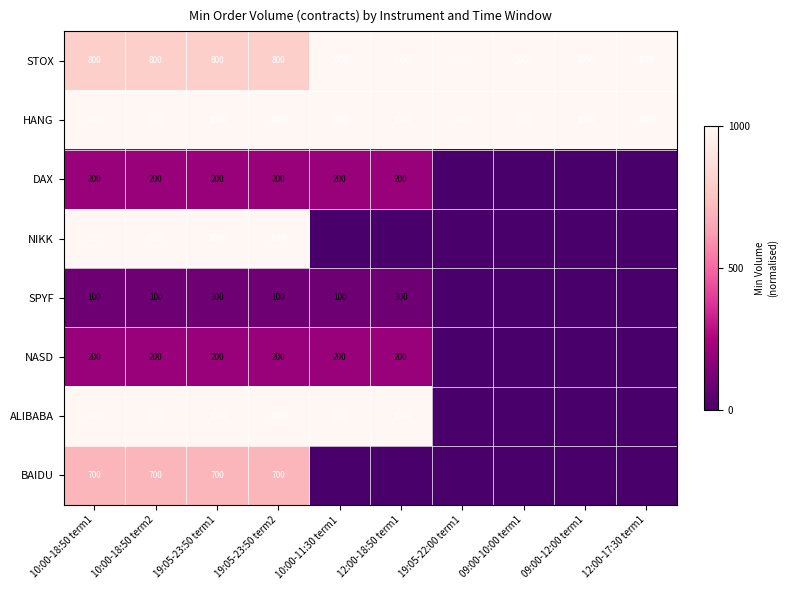

Is it true that SPYF equals 100 at 10:00-18:50 term1?

True